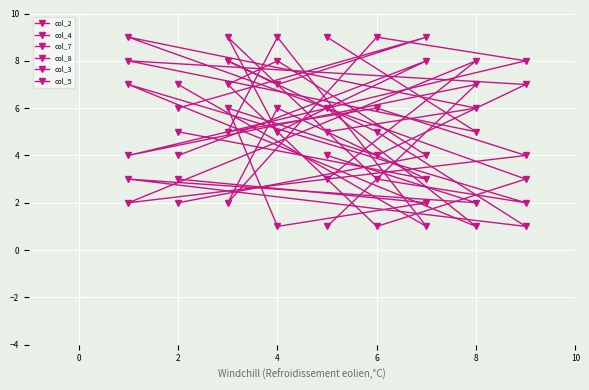

Which series has the largest total across all categories?

col_2